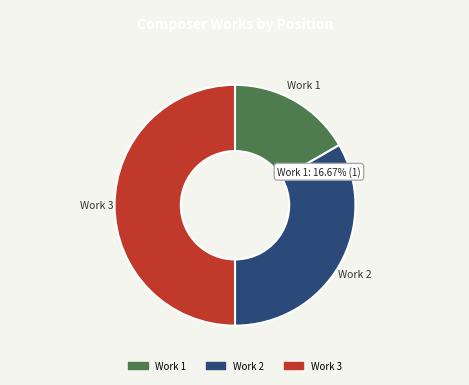

The Los Rancheros: Dialogo de la Carta (3) slice represents 62% of the pie. True or false?

False